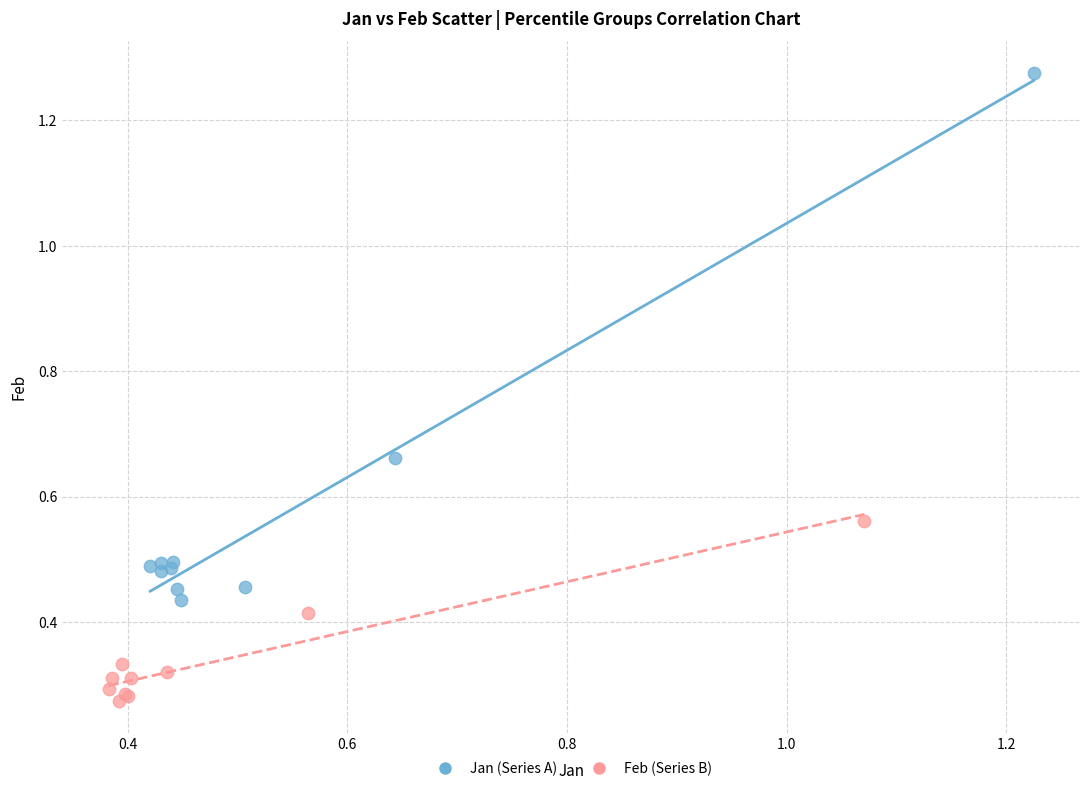

Which series has the largest Y range (max minus min)?

Jan (Series A)